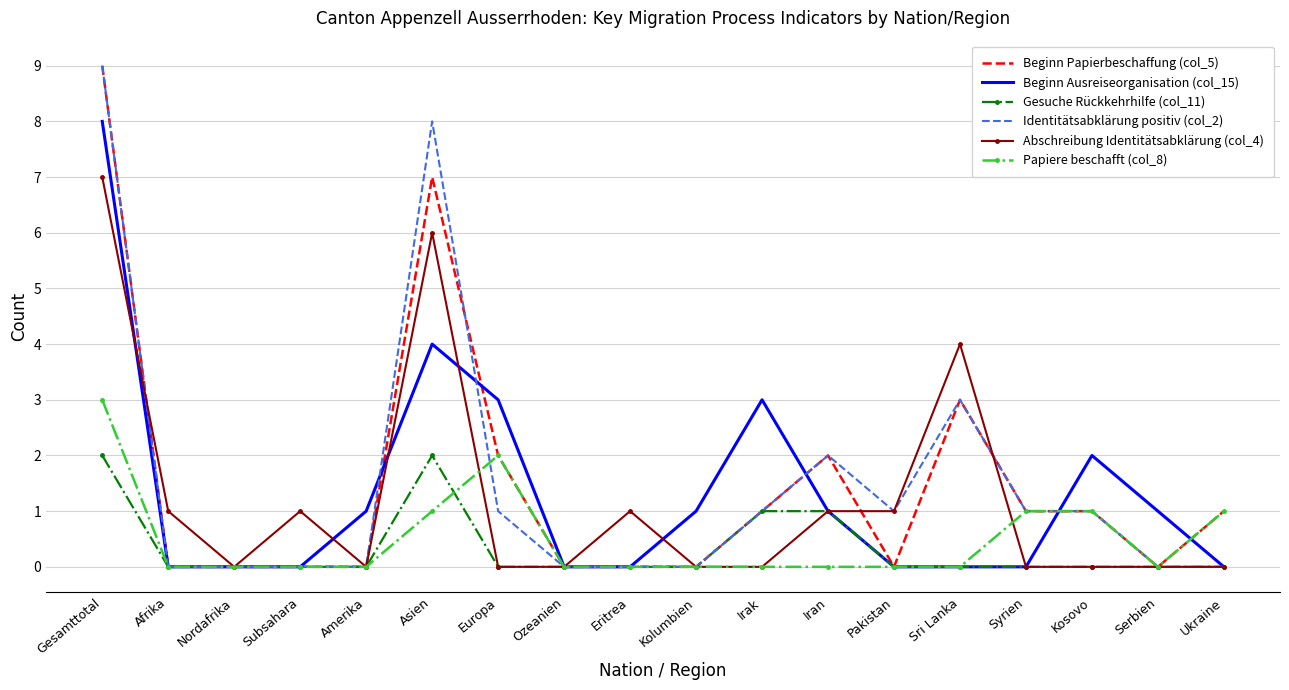

Between Nordafrika and Subsahara, which series saw the biggest shift?

Abschreibung Identitätsabklärung (col_4)